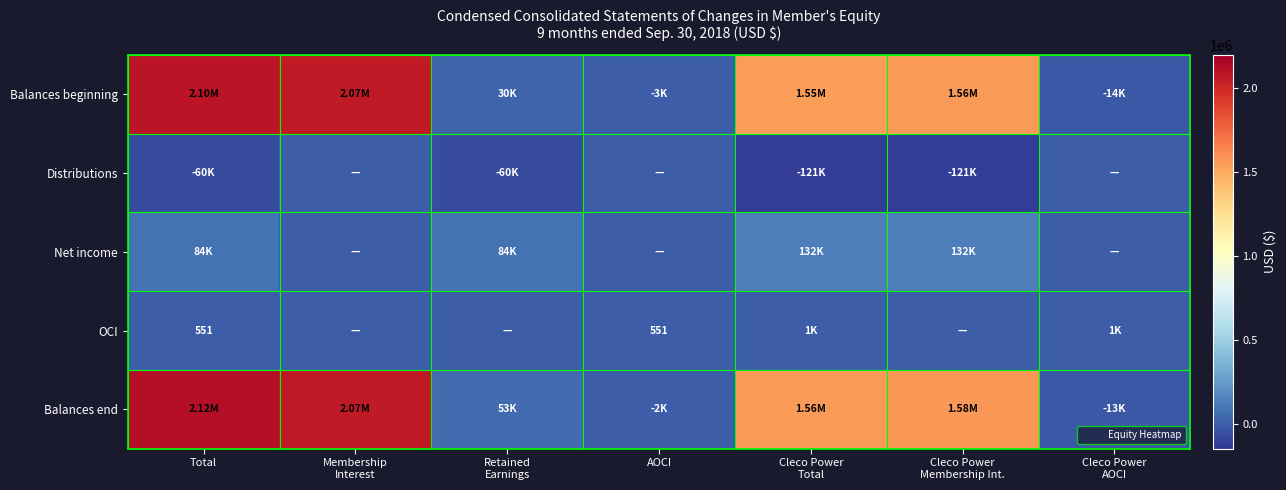

Which series has the widest spread of values?

Balances end